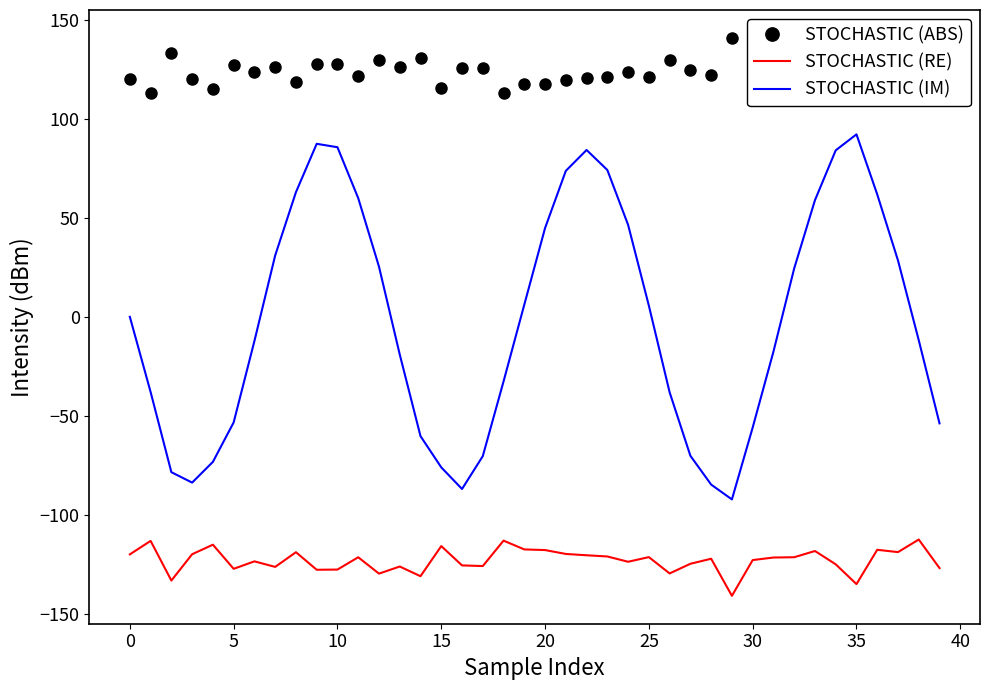

How many values in STOCHASTIC (IM) are below zero?

20